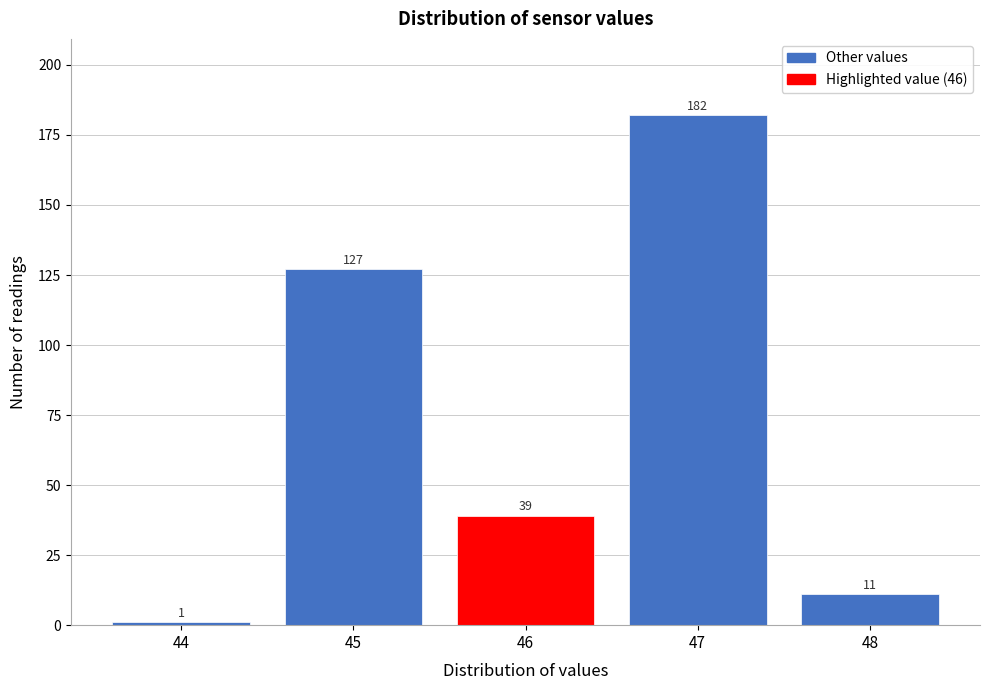

Reading left to right, transcribe this chart: for each bar, give the range it covers on the x-axis and its height.

43.5 to 44.5: 1
44.5 to 45.5: 127
45.5 to 46.5: 39
46.5 to 47.5: 182
47.5 to 48.5: 11